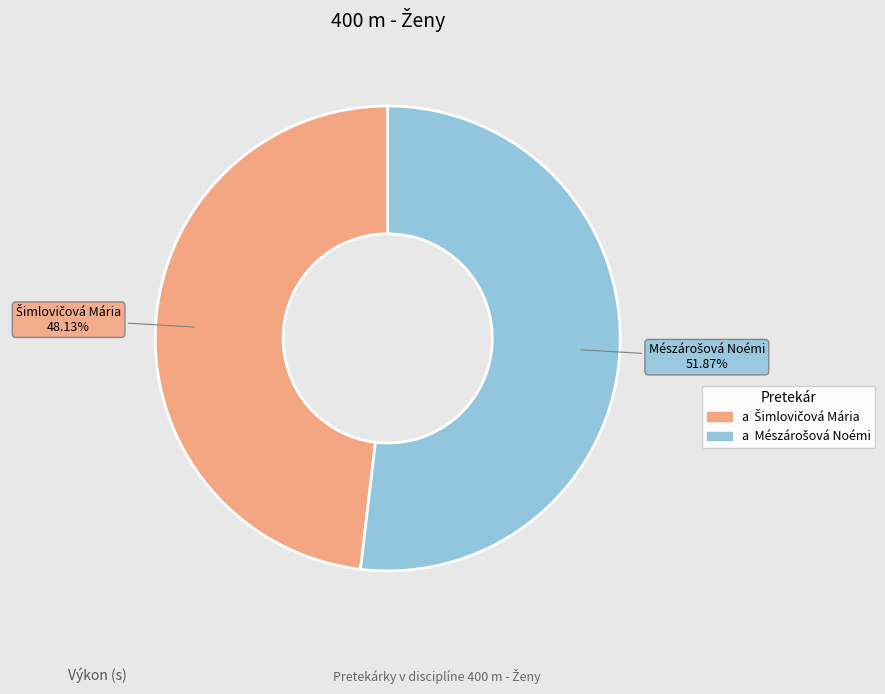

Does any single category account for the majority?

Yes